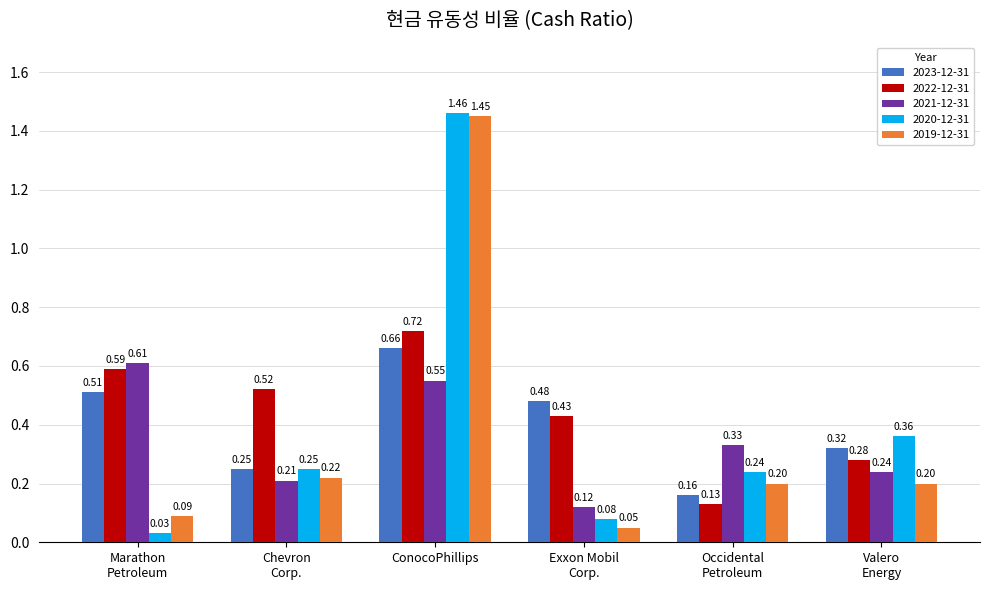

What is the sum of the 2022-12-31 values at Valero
Energy and Chevron
Corp.?

0.8